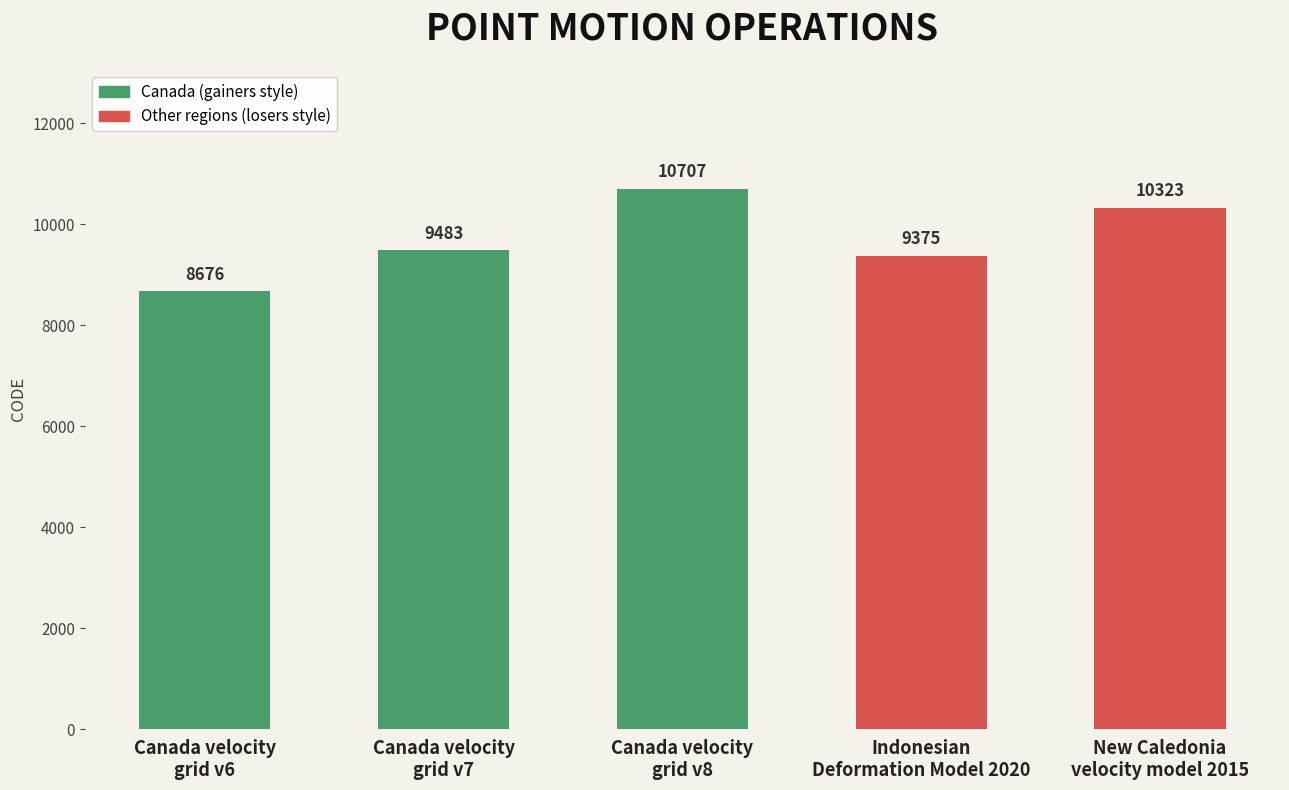

Reading right to left, extract all data points from this chart.

New Caledonia
velocity model 2015=10323	Indonesian
Deformation Model 2020=9375	Canada velocity
grid v8=10707	Canada velocity
grid v7=9483	Canada velocity
grid v6=8676